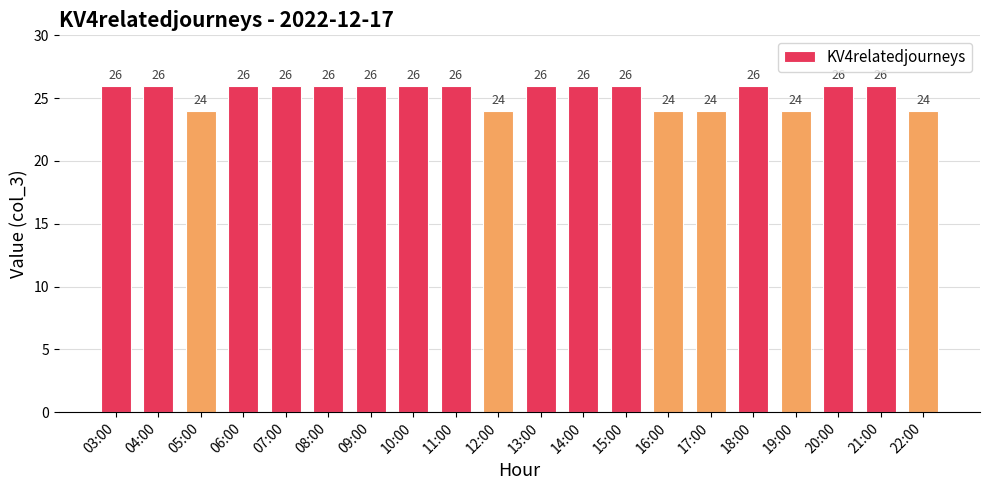

Which has a higher value, 06:00 or 12:00?

06:00